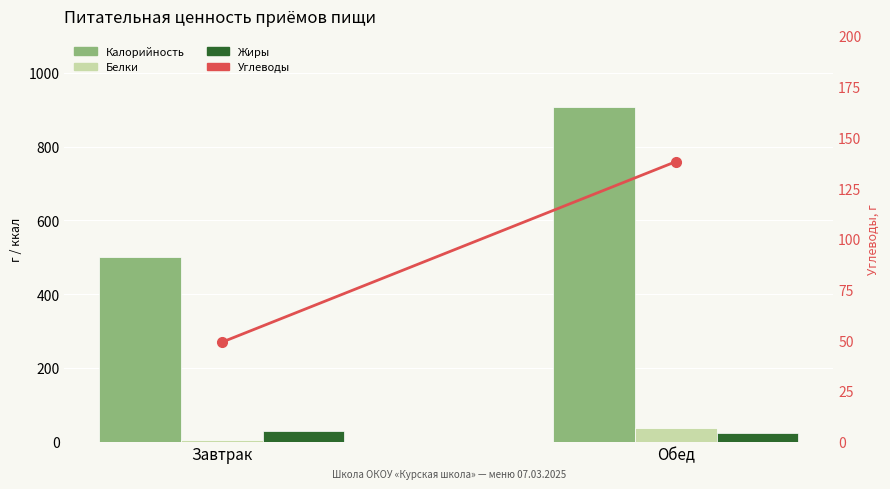

Where is Жиры nearest to the value 27?

Завтрак